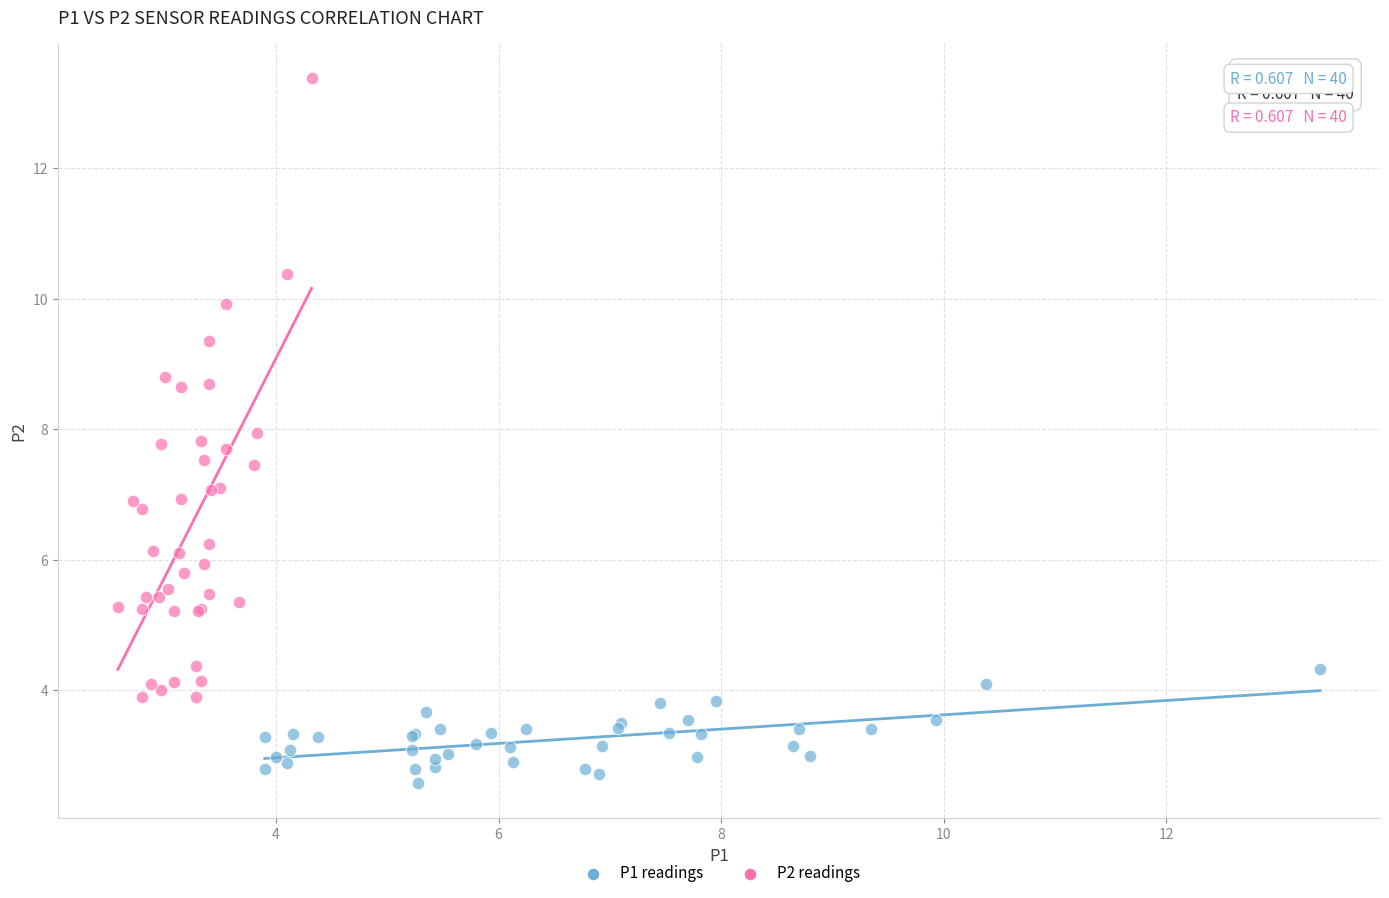

Which series contains the highest Y value?

P2 readings